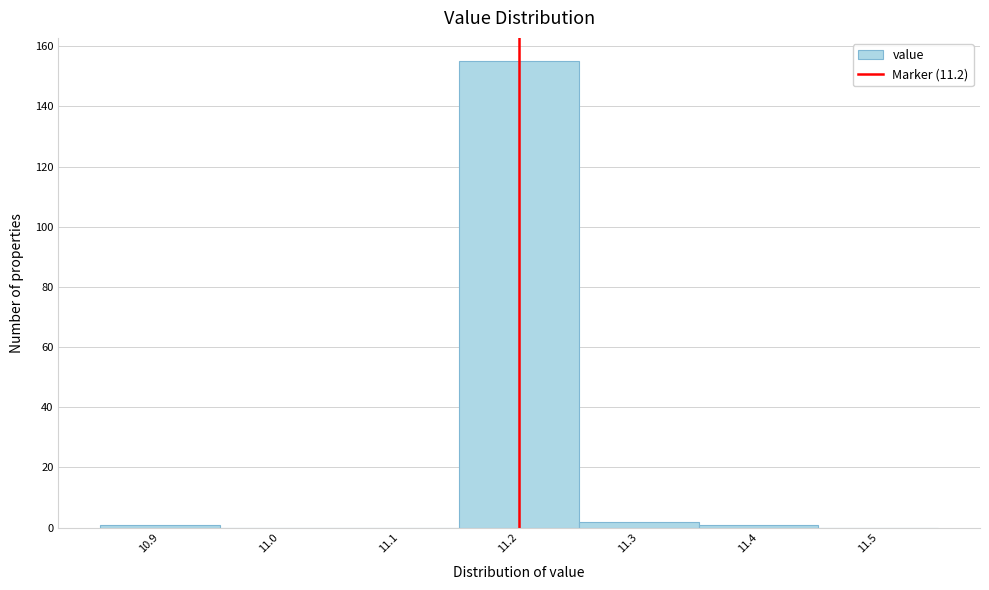

What is the height of the bar covering 11.15 to 11.25 on the x-axis? The values are not printed on the chart, so give them approximately, as read against the axis.

156